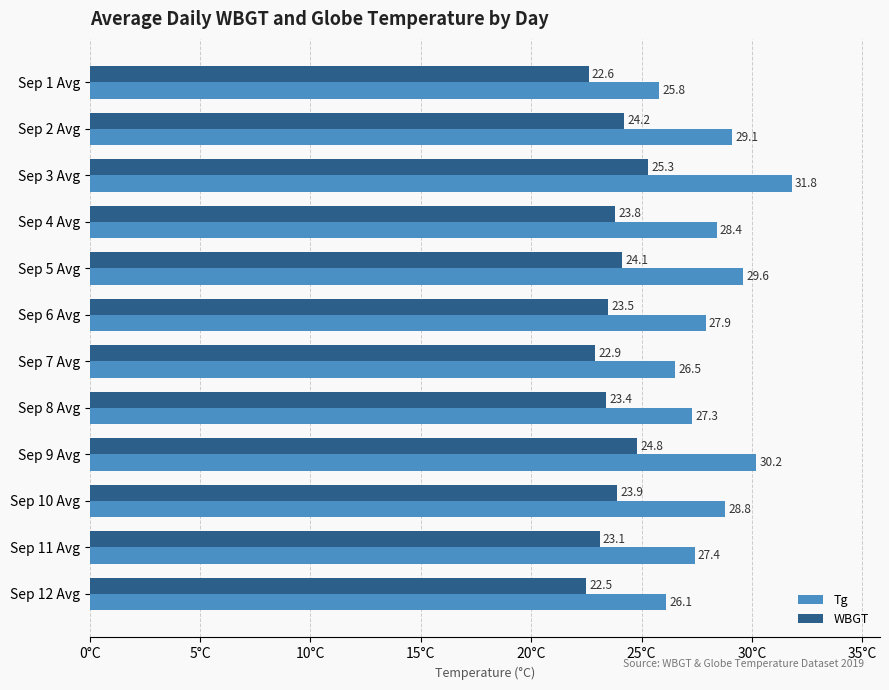

How many data points does each series have?

12